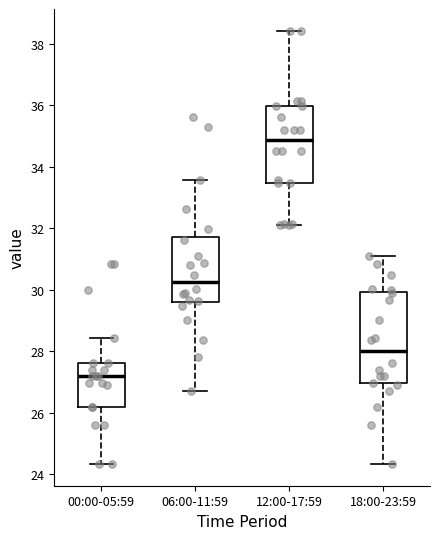

Which box has the lowest median line?

00:00-05:59